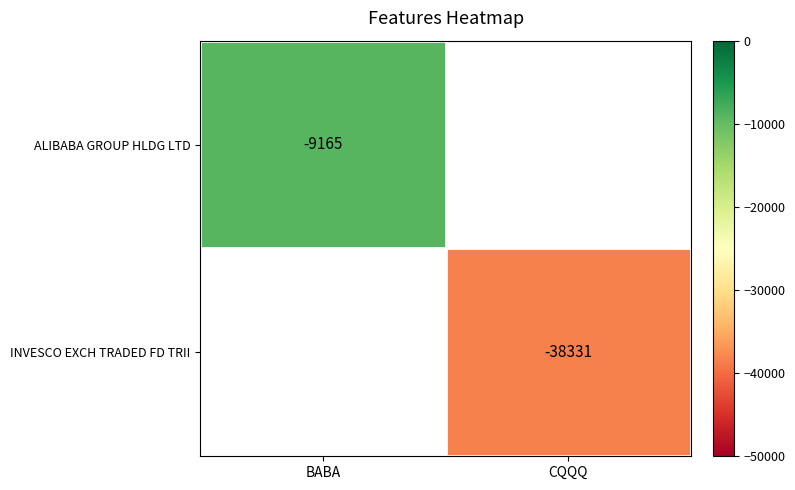

How many data points does each series have?

2